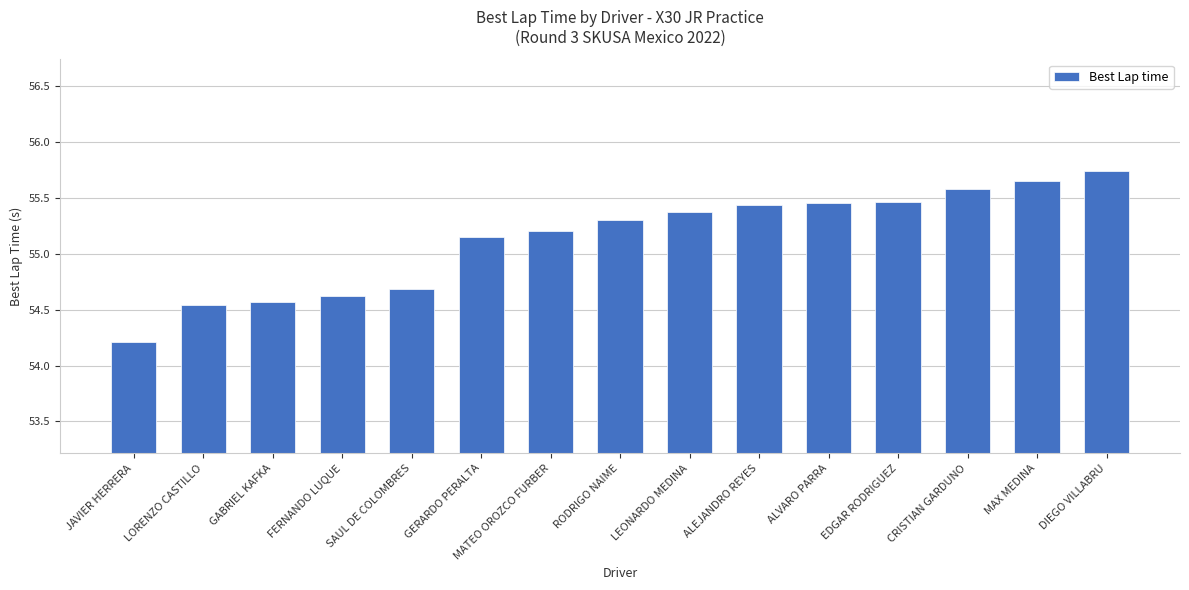

At which category does the chart reach its peak across all series?

DIEGO VILLABRU